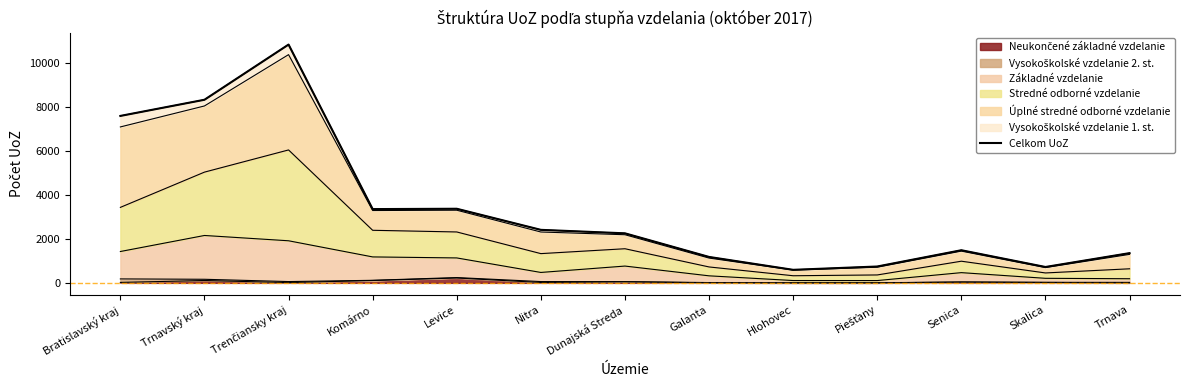

True or false: there are more than 1 points higher than both neighbors.

True